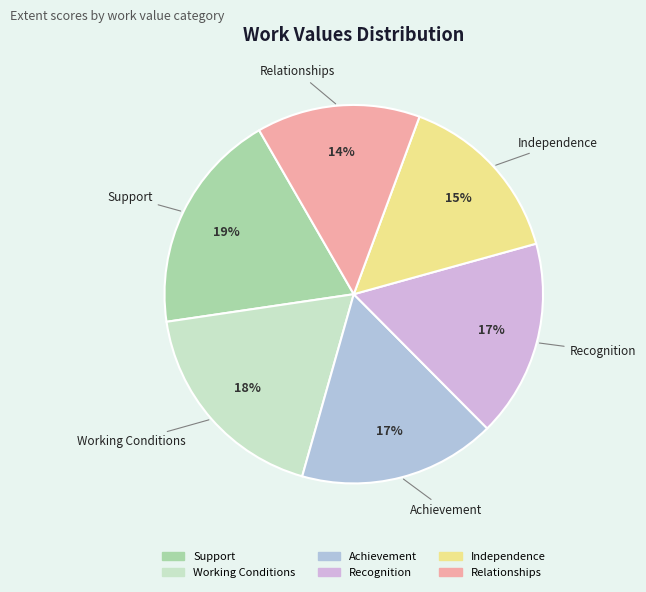

What is the ratio of the value at Achievement to the value at Support?

0.9